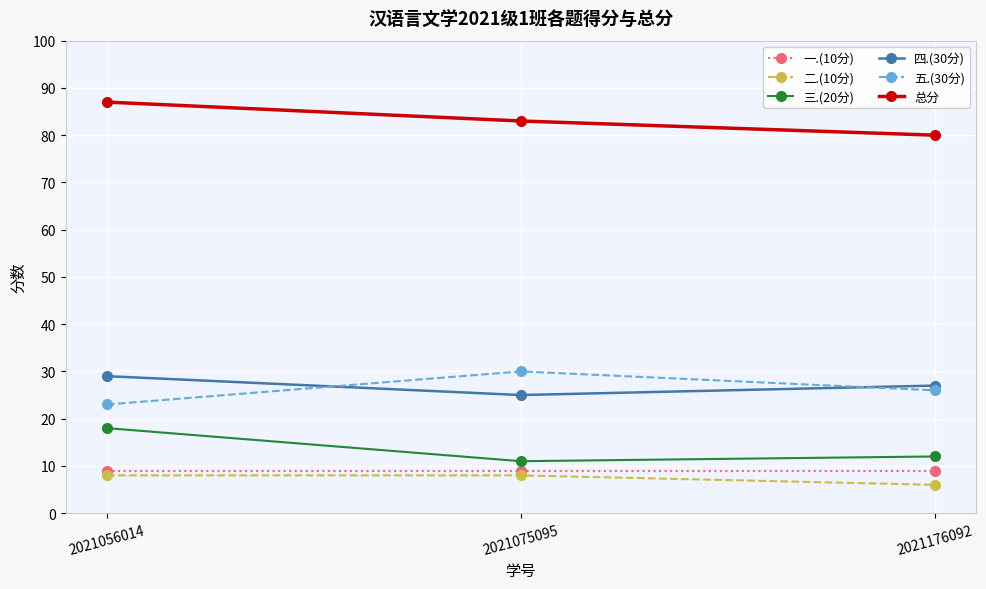

Read the 五.(30分) value at 2021176092.

26